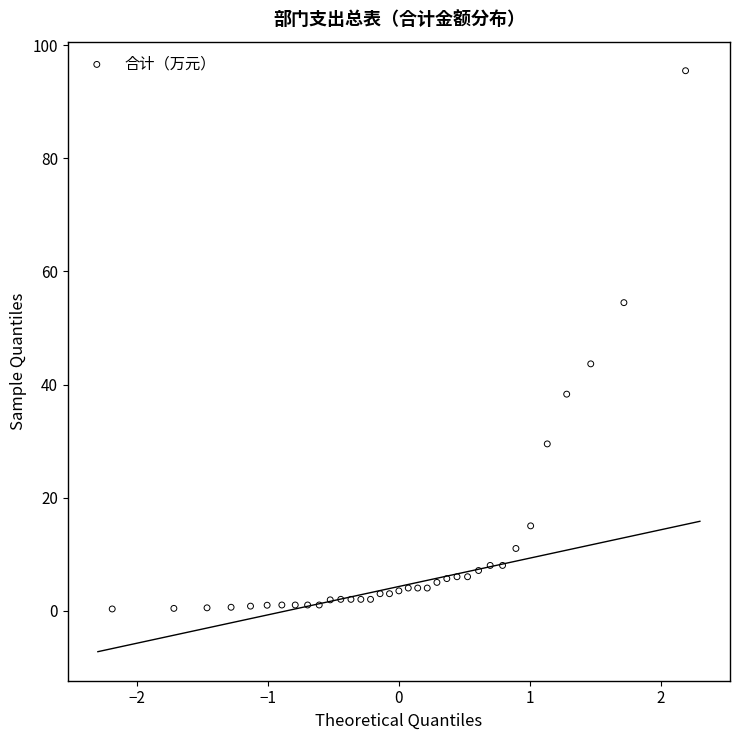

What is the range of X values (max minus min)?

4.4